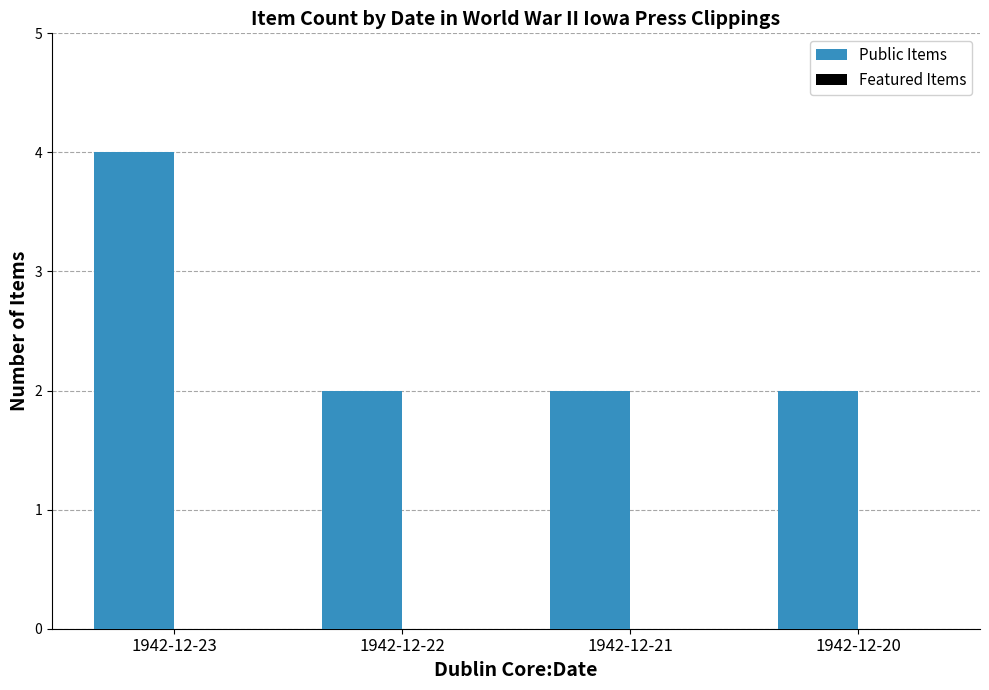

What is the ratio of the value at 1942-12-23 to the value at 1942-12-21?

2.0